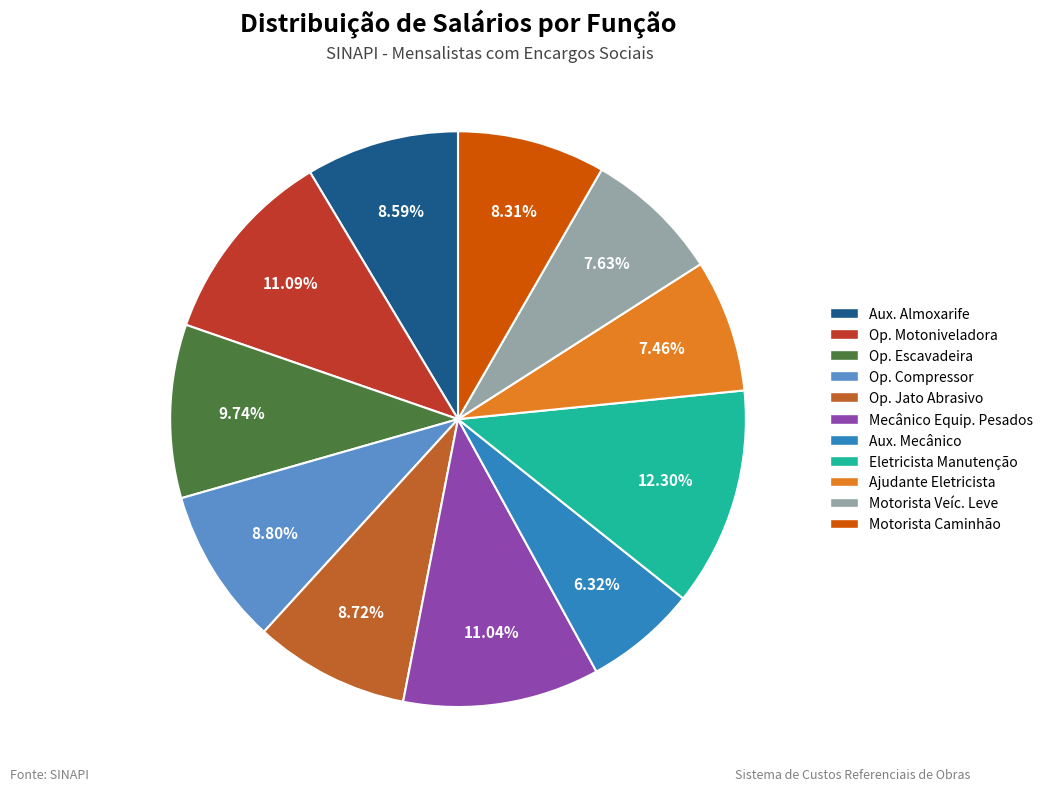

Between Op. Jato Abrasivo and Op. Escavadeira, which is larger?

Op. Escavadeira